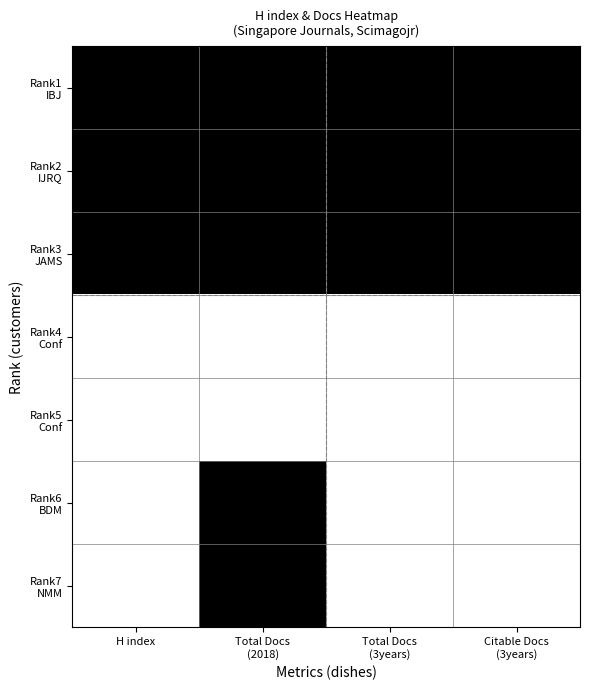

Rank the series at Total Docs (2018) from lowest to highest value.

Rank4 Conf, Rank5 Conf, Rank1 IBJ, Rank2 IJRQ, Rank3 JAMS, Rank6 BDM, Rank7 NMM